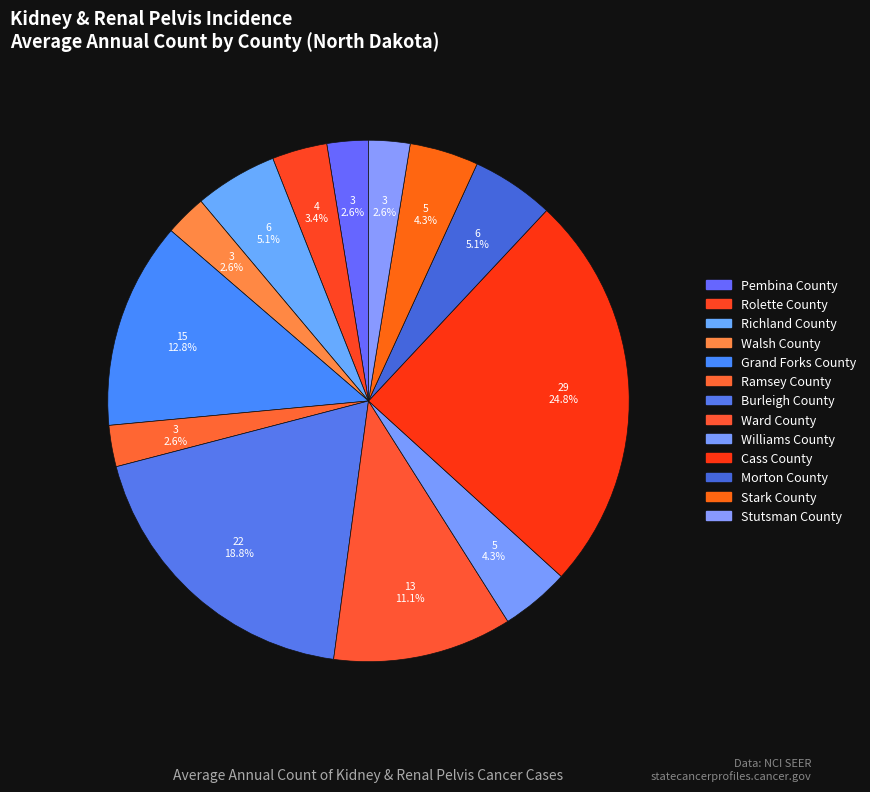

Is Williams County the majority of the pie?

No